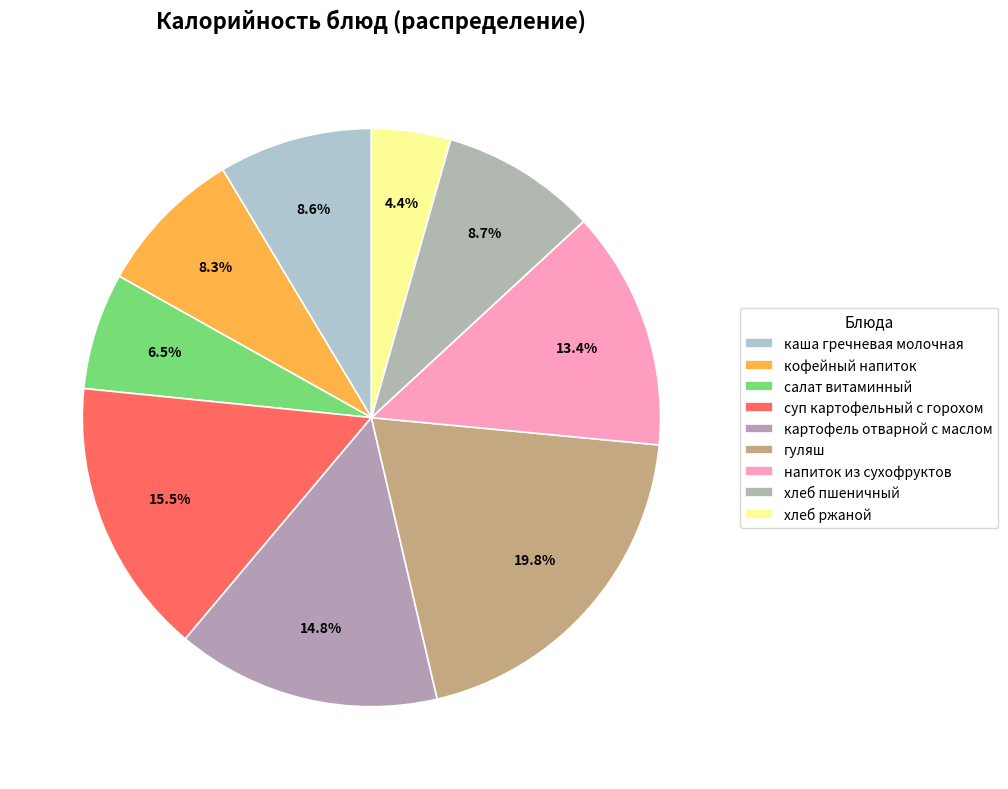

Rank the categories by value from lowest to highest.

хлеб ржаной, салат витаминный, кофейный напиток, каша гречневая молочная, хлеб пшеничный, напиток из сухофруктов, картофель отварной с маслом, суп картофельный с горохом, гуляш